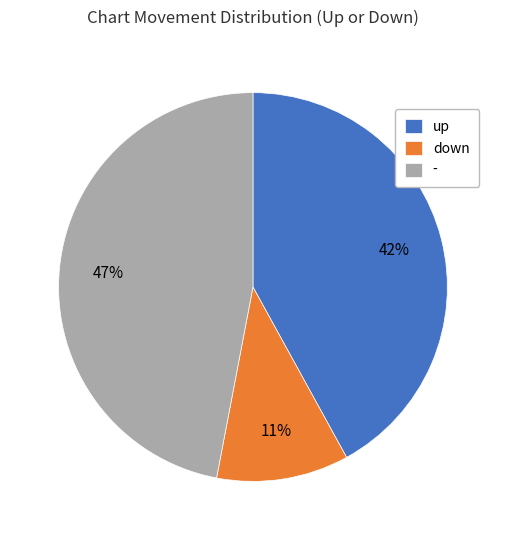

What is the ratio of the value at down to the value at up?

0.3